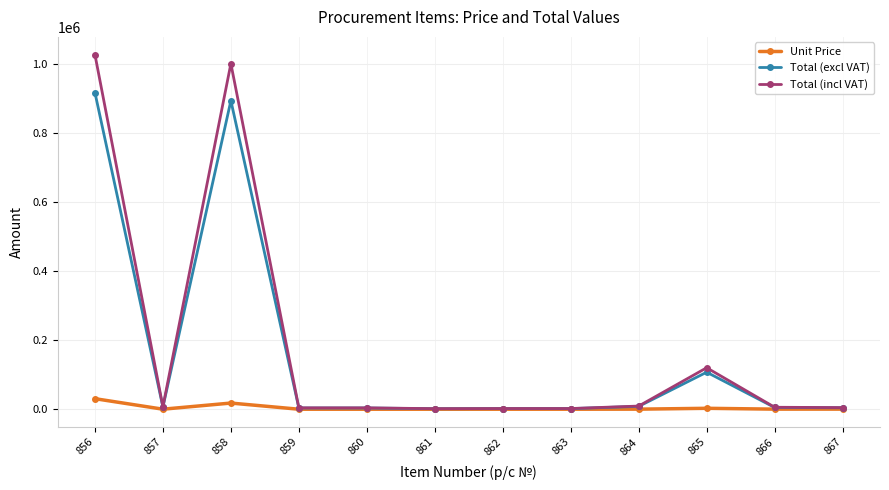

What are all the series names shown in the legend?

Unit Price, Total (excl VAT), Total (incl VAT)